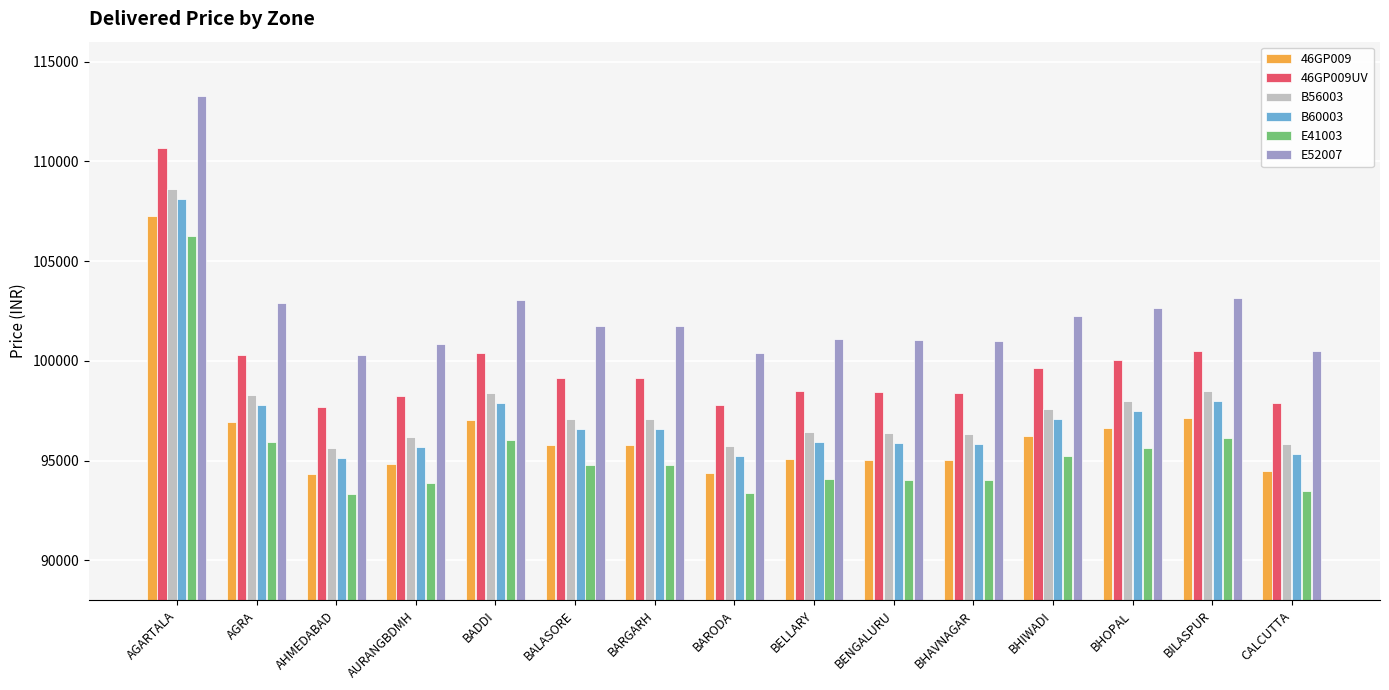

True or false: E52007 has a value of 100855 at AURANGBDMH.

True